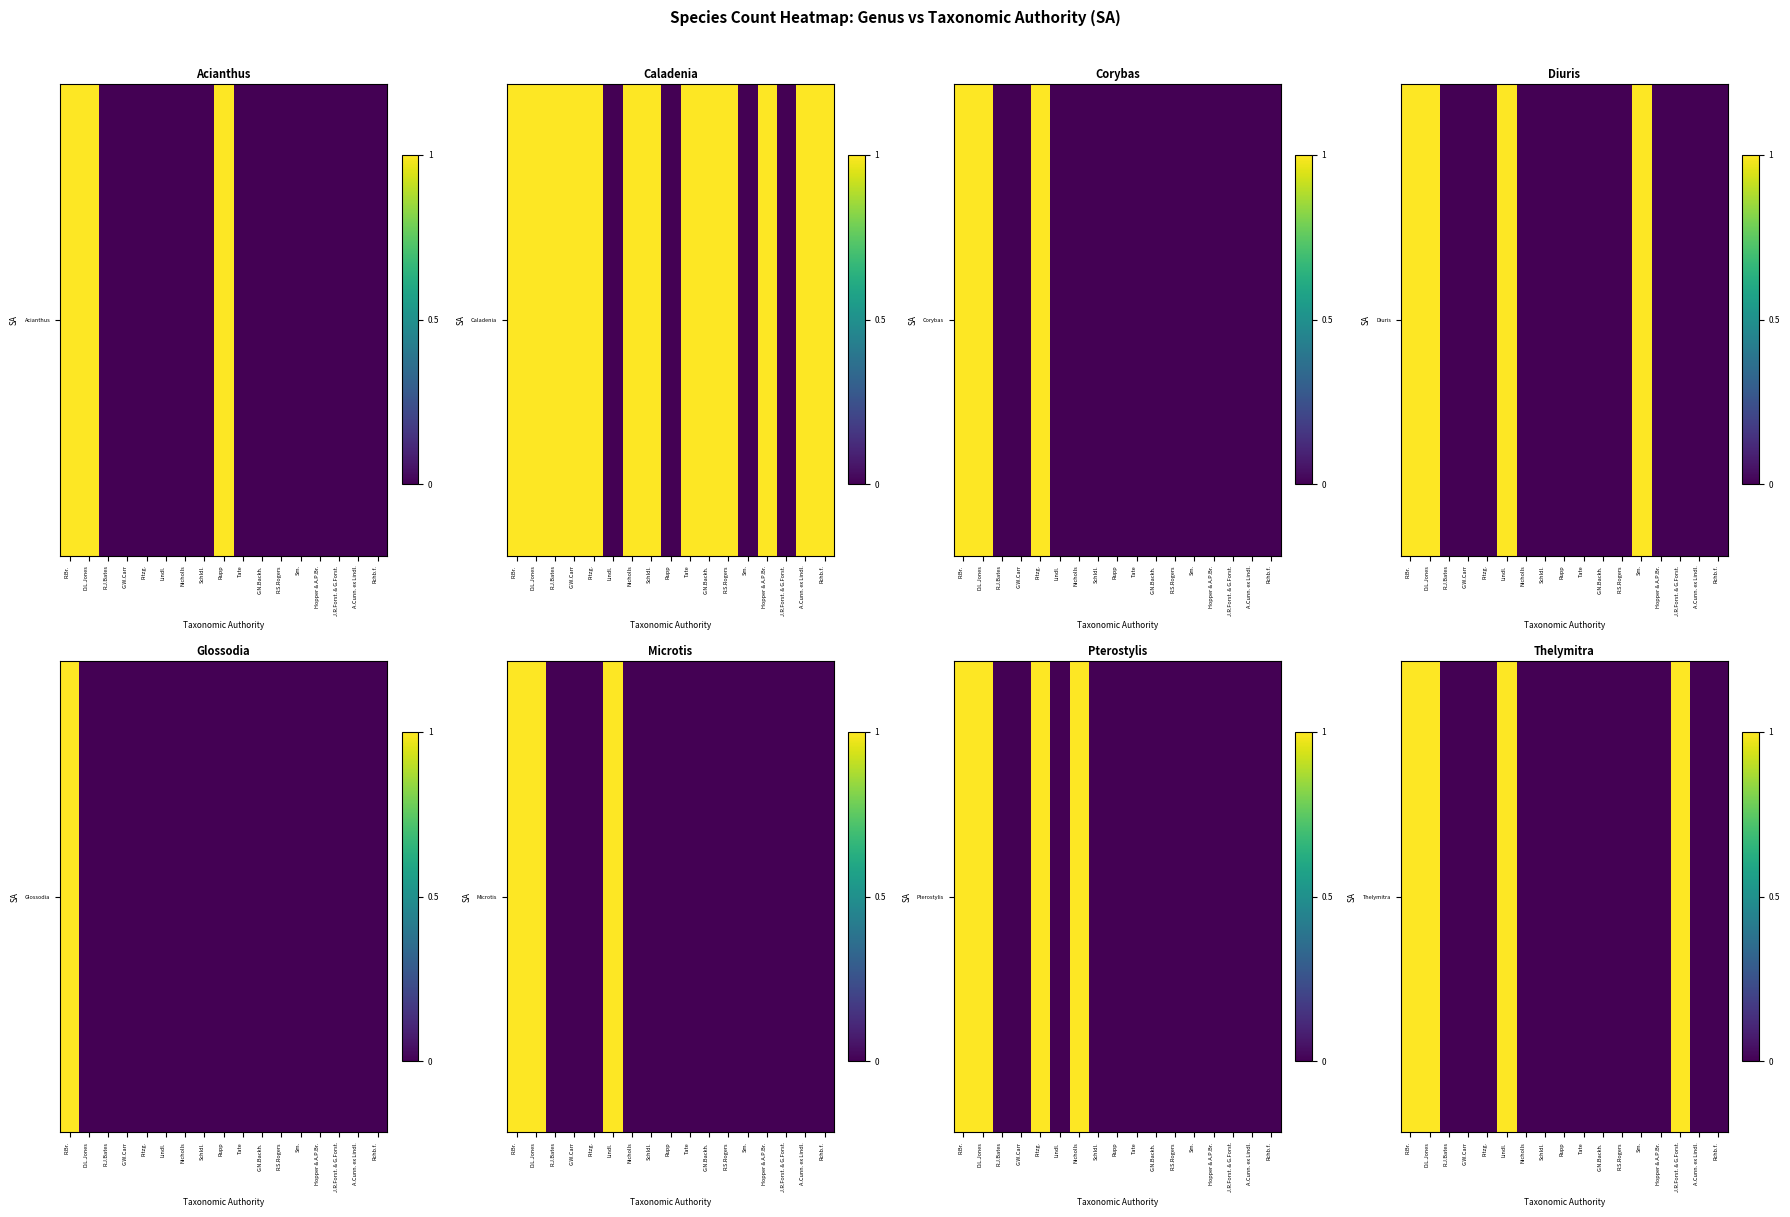

List the labels in order of value, largest first.

R.Br., D.L.Jones, Lindl., J.R.Forst. & G.Forst., R.J.Bates, G.W.Carr, Fitzg., Nicholls, Schldl., Rupp, Tate, G.N.Backh., R.S.Rogers, Sm., Hopper & A.P.Br., A.Cunn. ex Lindl., Rchb.f.